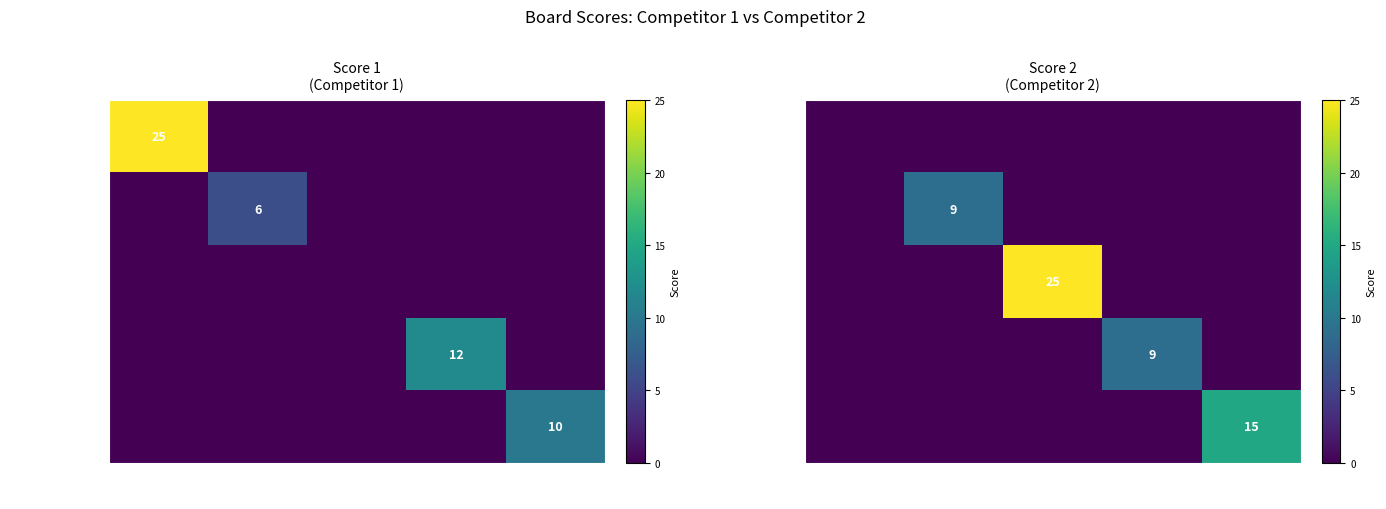

True or false: Epasinghe Rathnasiri has a value of 9 at Board 2.

True